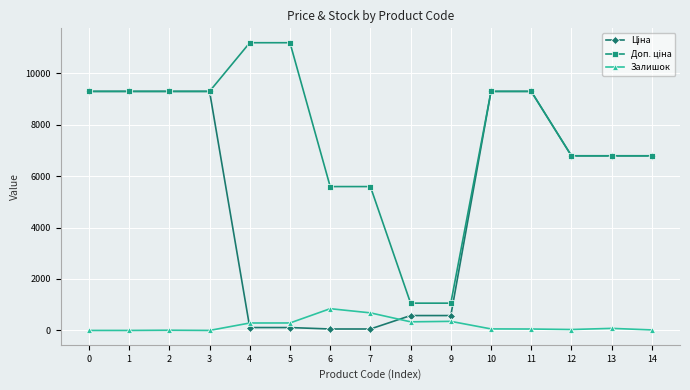

What is the value of the Залишок point at the 8th from the left?

683.0